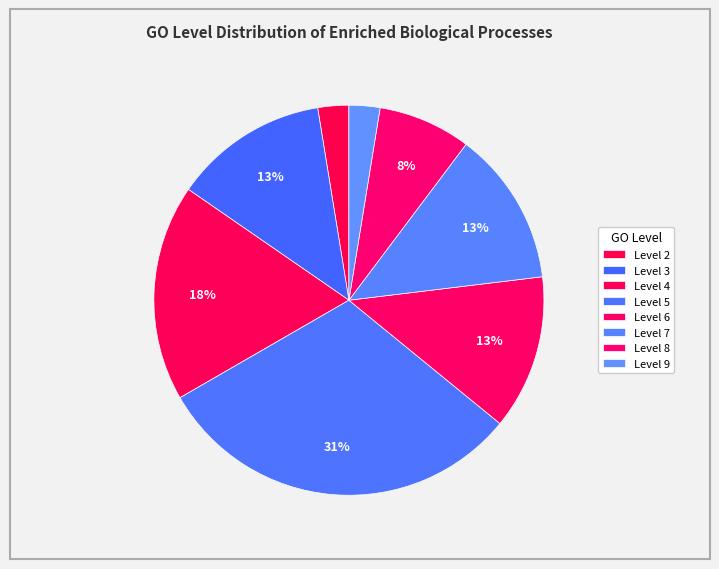

How many segments does this pie chart have?

8